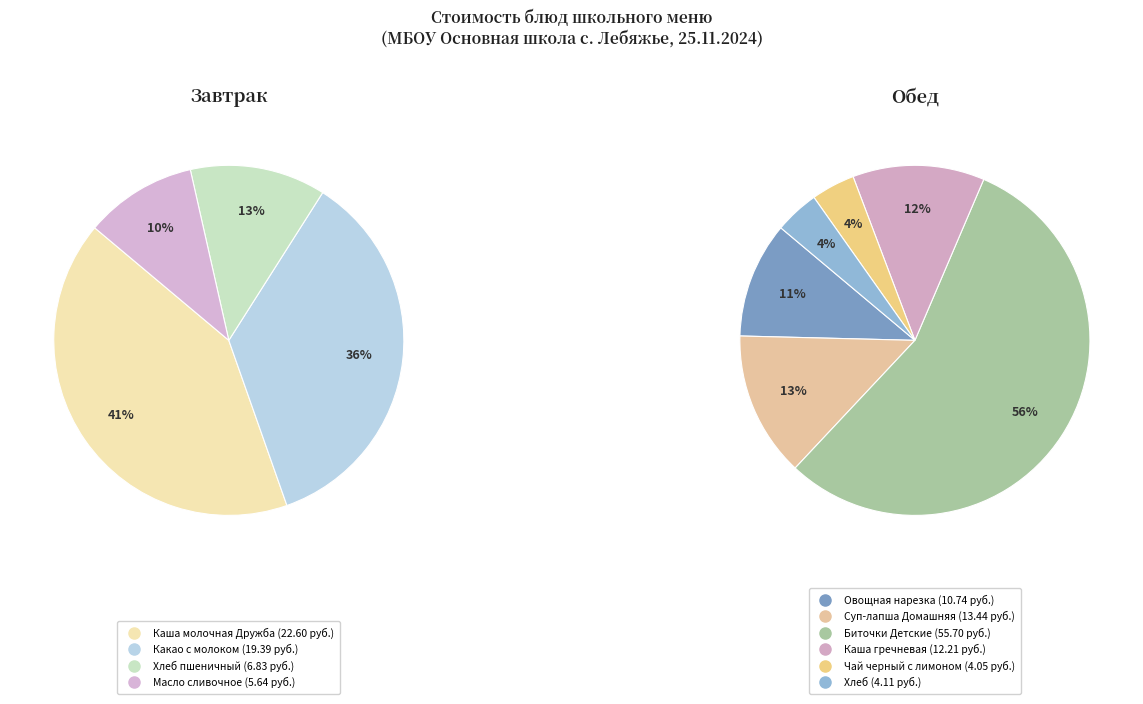

Is the sum of Биточки Детские and Масло сливочное greater than half?

No